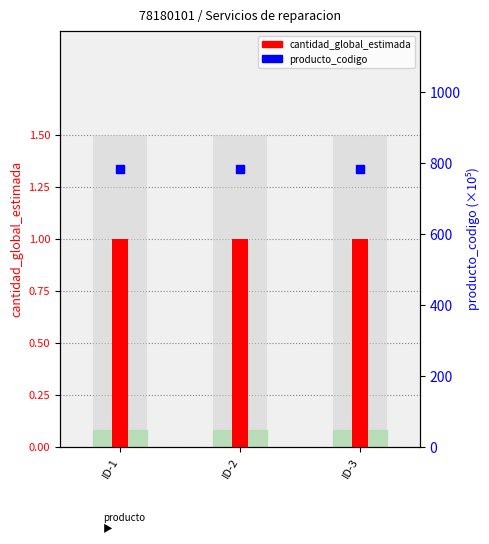

Which series reaches the maximum Y coordinate?

producto_codigo